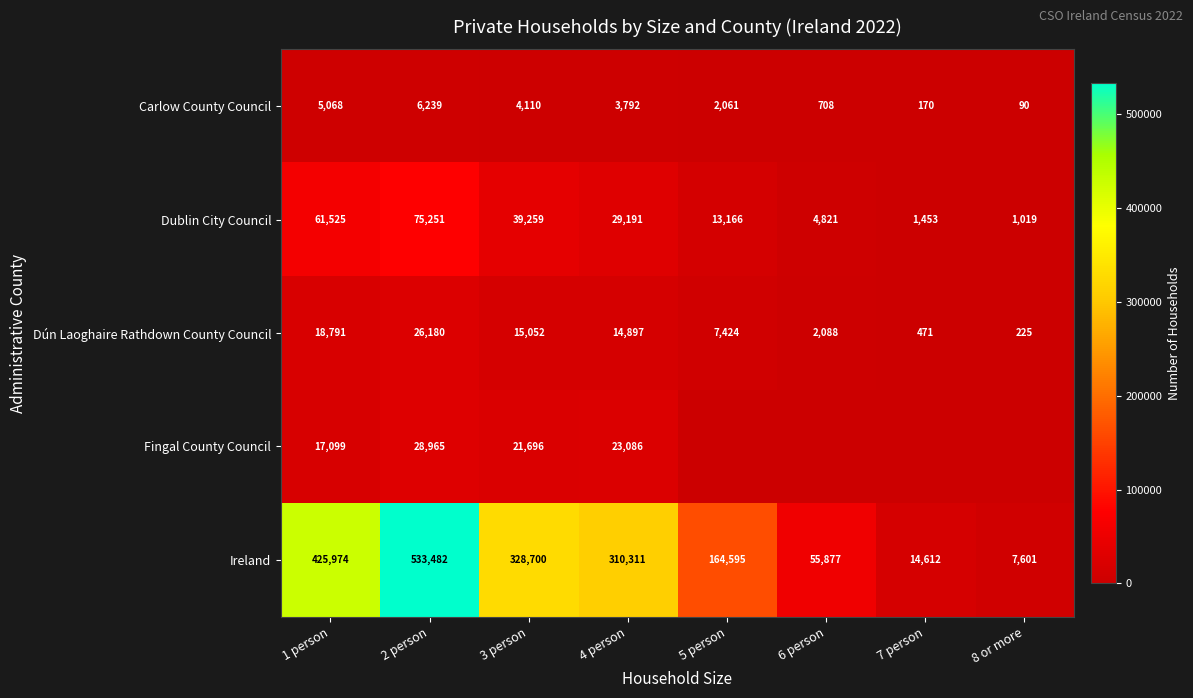

What is the spread (max minus min) of values at 3 person?

324590